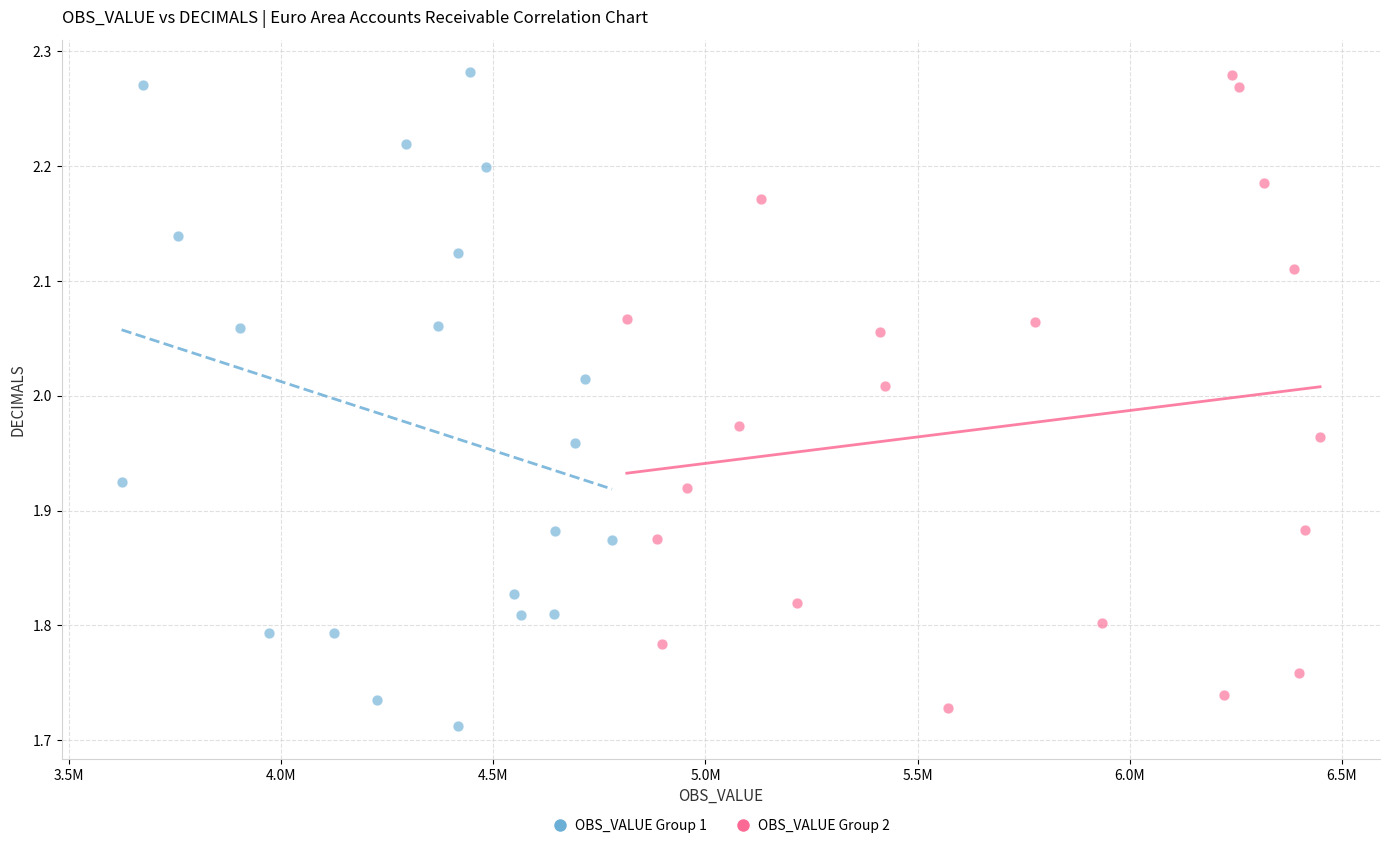

Which series contains the lowest Y value?

OBS_VALUE Group 1